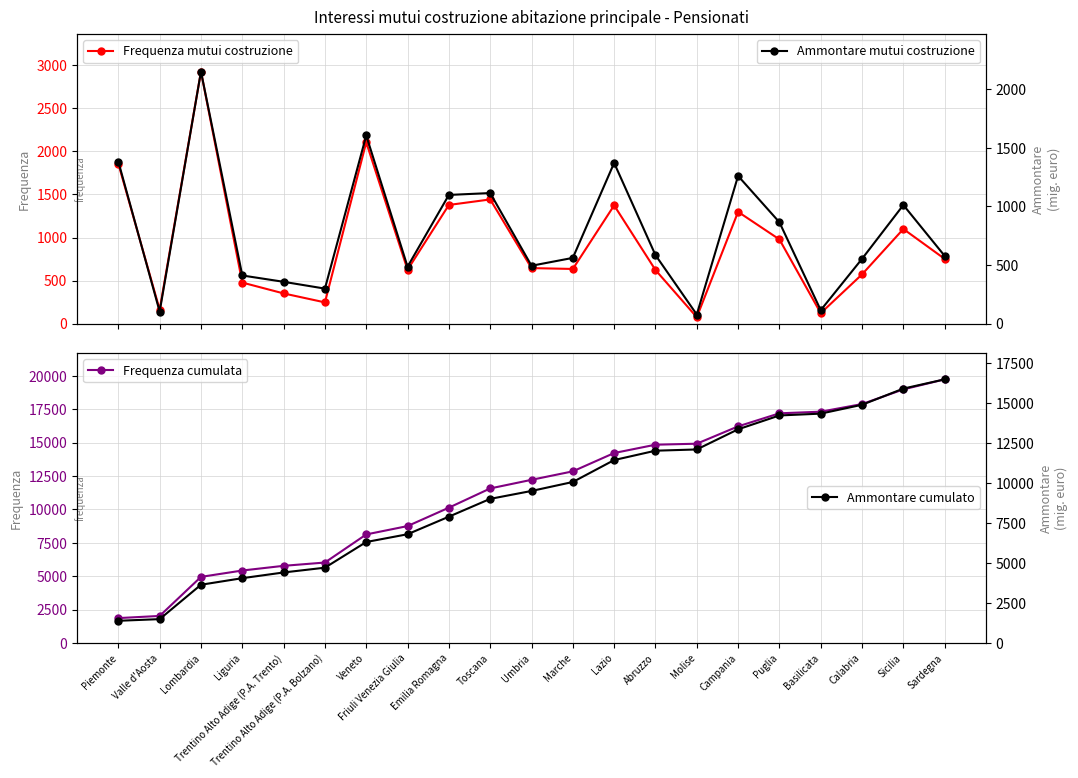

What is the label of the 7th point from the left?

Veneto